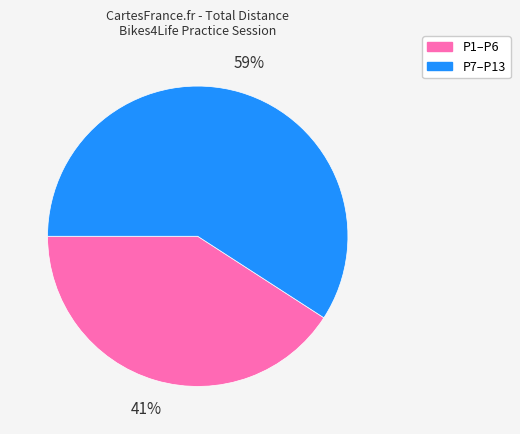

To the nearest percent, what is the average slice percentage?

50%